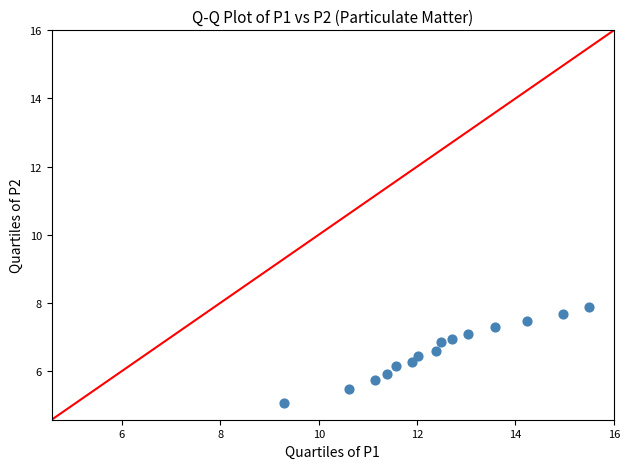

What is the range of Y values (max minus min)?

2.8